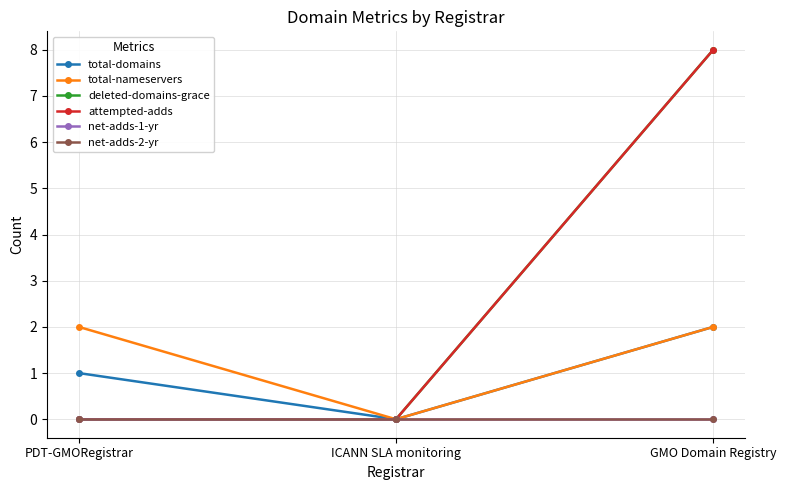

Does the chart have visible grid lines?

Yes